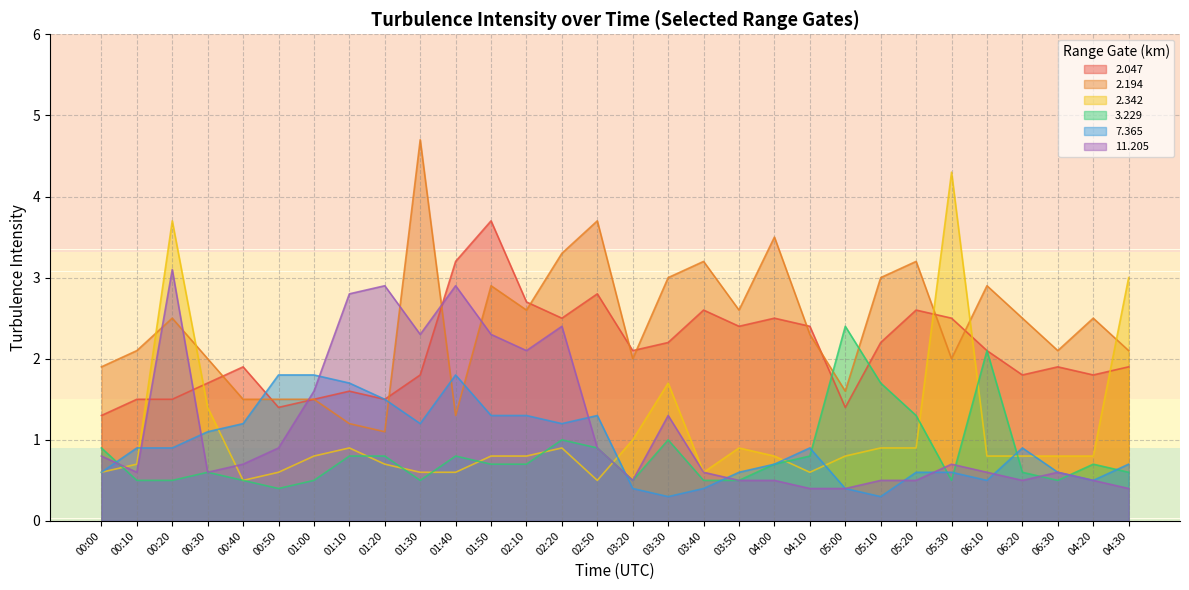

Reading left to right, list all the values displayed in this chart.

  2.047: 00:00=1.3	00:10=1.5	00:20=1.5	00:30=1.7	00:40=1.9	00:50=1.4	01:00=1.5	01:10=1.6	01:20=1.5	01:30=1.8	01:40=3.2	01:50=3.7	02:10=2.7	02:20=2.5	02:50=2.8	03:20=2.1	03:30=2.2	03:40=2.6	03:50=2.4	04:00=2.5	04:10=2.4	05:00=1.4	05:10=2.2	05:20=2.6	05:30=2.5	06:10=2.1	06:20=1.8	06:30=1.9	04:20=1.8	04:30=1.9
  2.194: 00:00=1.9	00:10=2.1	00:20=2.5	00:30=2.0	00:40=1.5	00:50=1.5	01:00=1.5	01:10=1.2	01:20=1.1	01:30=4.7	01:40=1.3	01:50=2.9	02:10=2.6	02:20=3.3	02:50=3.7	03:20=2.0	03:30=3.0	03:40=3.2	03:50=2.6	04:00=3.5	04:10=2.3	05:00=1.6	05:10=3.0	05:20=3.2	05:30=2.0	06:10=2.9	06:20=2.5	06:30=2.1	04:20=2.5	04:30=2.1
  2.342: 00:00=0.6	00:10=0.7	00:20=3.7	00:30=1.4	00:40=0.5	00:50=0.6	01:00=0.8	01:10=0.9	01:20=0.7	01:30=0.6	01:40=0.6	01:50=0.8	02:10=0.8	02:20=0.9	02:50=0.5	03:20=1.0	03:30=1.7	03:40=0.6	03:50=0.9	04:00=0.8	04:10=0.6	05:00=0.8	05:10=0.9	05:20=0.9	05:30=4.3	06:10=0.8	06:20=0.8	06:30=0.8	04:20=0.8	04:30=3.0
  3.229: 00:00=0.9	00:10=0.5	00:20=0.5	00:30=0.6	00:40=0.5	00:50=0.4	01:00=0.5	01:10=0.8	01:20=0.8	01:30=0.5	01:40=0.8	01:50=0.7	02:10=0.7	02:20=1.0	02:50=0.9	03:20=0.5	03:30=1.0	03:40=0.5	03:50=0.5	04:00=0.7	04:10=0.8	05:00=2.4	05:10=1.7	05:20=1.3	05:30=0.5	06:10=2.1	06:20=0.6	06:30=0.5	04:20=0.7	04:30=0.6
  7.365: 00:00=0.6	00:10=0.9	00:20=0.9	00:30=1.1	00:40=1.2	00:50=1.8	01:00=1.8	01:10=1.7	01:20=1.5	01:30=1.2	01:40=1.8	01:50=1.3	02:10=1.3	02:20=1.2	02:50=1.3	03:20=0.4	03:30=0.3	03:40=0.4	03:50=0.6	04:00=0.7	04:10=0.9	05:00=0.4	05:10=0.3	05:20=0.6	05:30=0.6	06:10=0.5	06:20=0.9	06:30=0.6	04:20=0.5	04:30=0.7
 11.205: 00:00=0.8	00:10=0.6	00:20=3.1	00:30=0.6	00:40=0.7	00:50=0.9	01:00=1.6	01:10=2.8	01:20=2.9	01:30=2.3	01:40=2.9	01:50=2.3	02:10=2.1	02:20=2.4	02:50=0.9	03:20=0.5	03:30=1.3	03:40=0.6	03:50=0.5	04:00=0.5	04:10=0.4	05:00=0.4	05:10=0.5	05:20=0.5	05:30=0.7	06:10=0.6	06:20=0.5	06:30=0.6	04:20=0.5	04:30=0.4